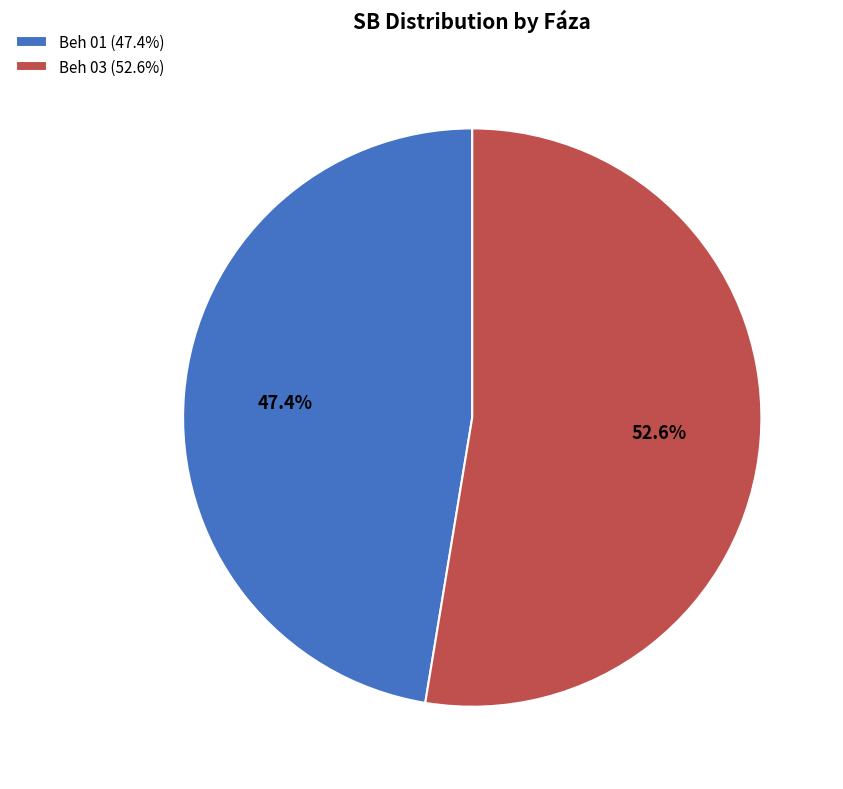

Which slice is the smallest?

Beh 01